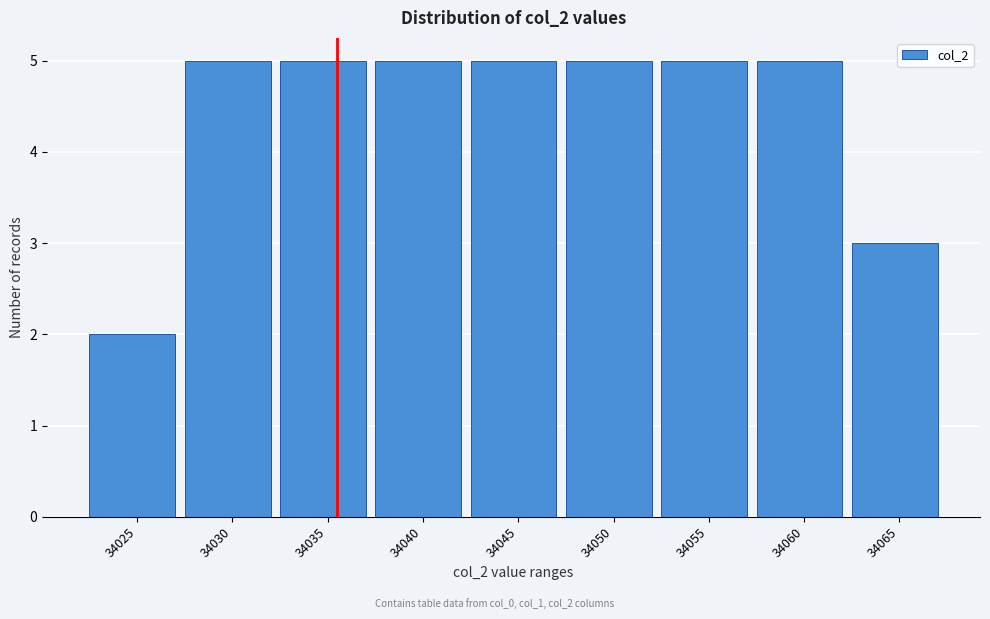

Reading right to left, transcribe all the data shown in this chart.

3	5	5	5	5	5	5	5	2